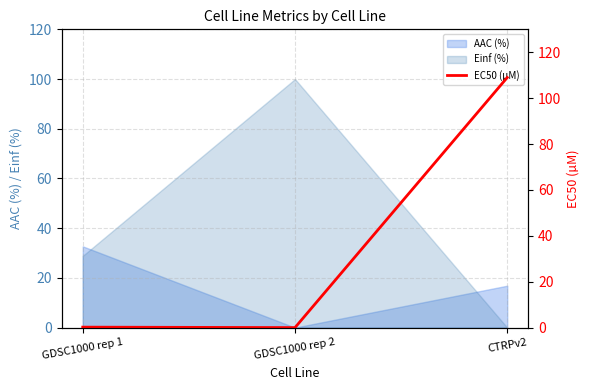

Is the value of Einf (%) at GDSC1000 rep 2 greater than the value of AAC (%) at CTRPv2?

Yes